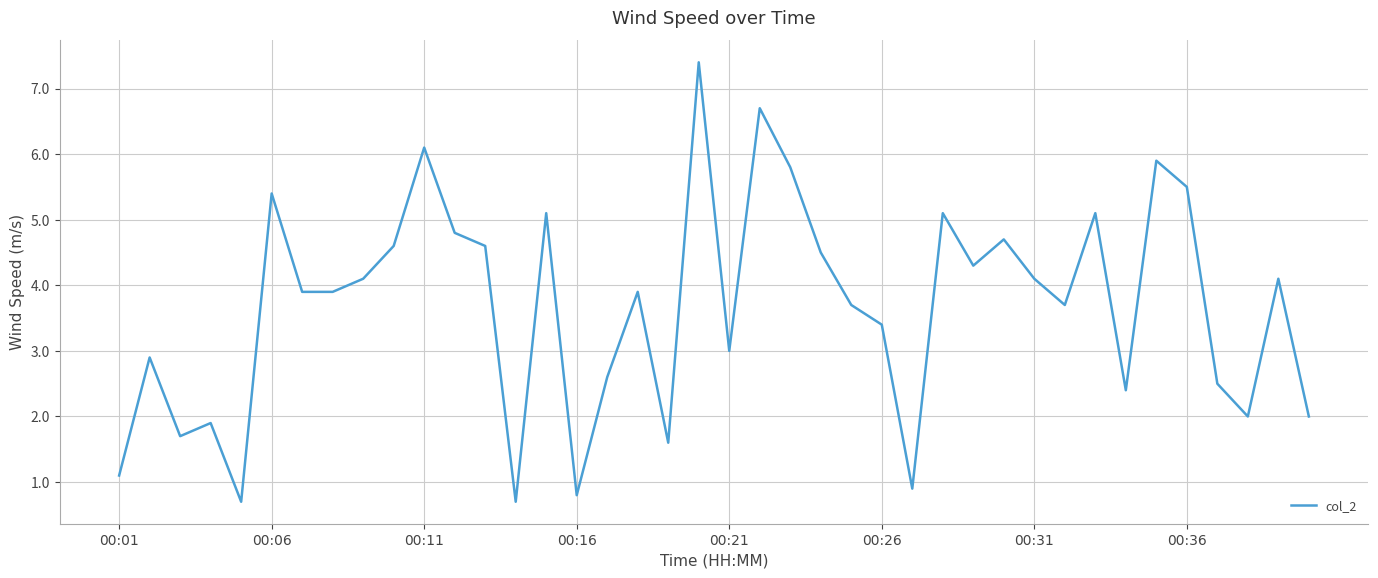

What is the minimum value shown in the chart?

0.7